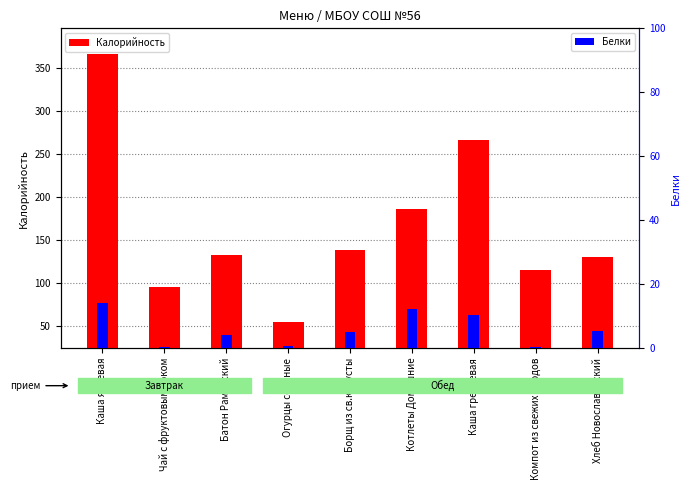

What position from the right is Каша гречневая?

3